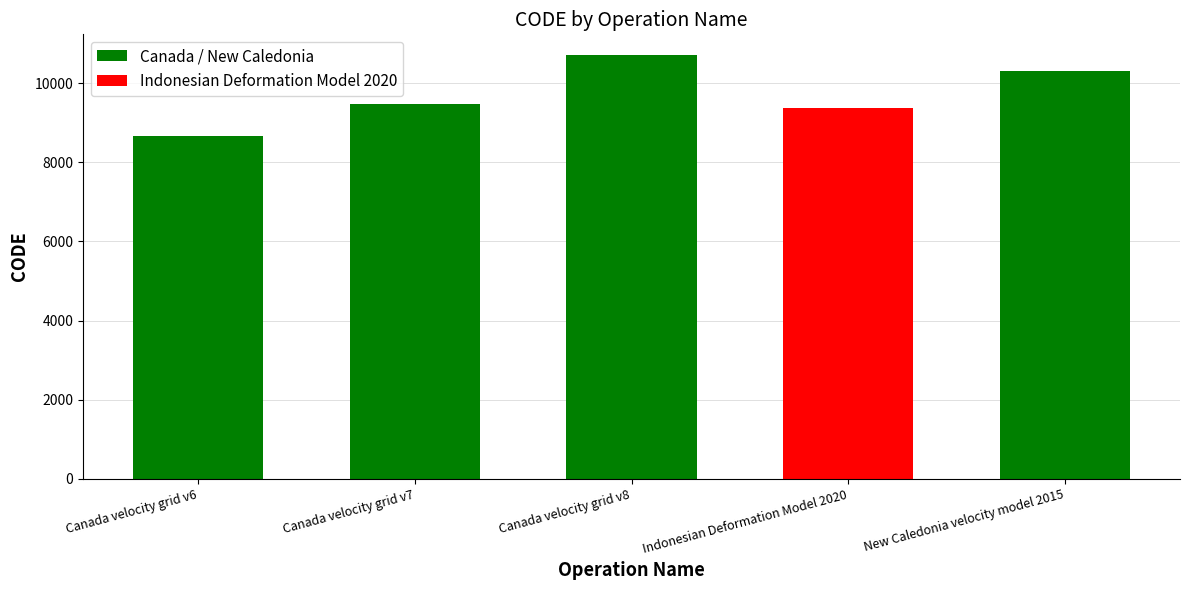

Approximately how many times larger is the value at New Caledonia velocity model 2015 compared to Canada velocity grid v6?

1.2